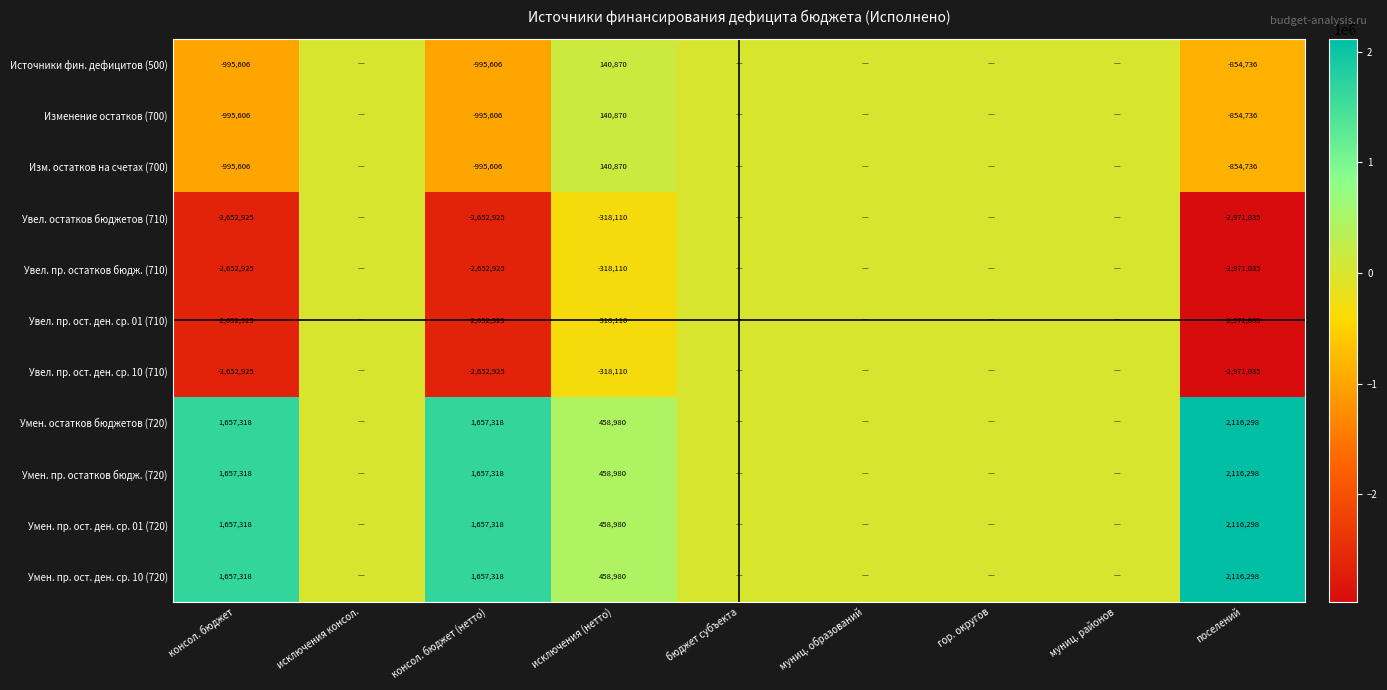

Is it true that Умен. пр. ост. ден. ср. 10 (720) equals 902370 at поселений?

False